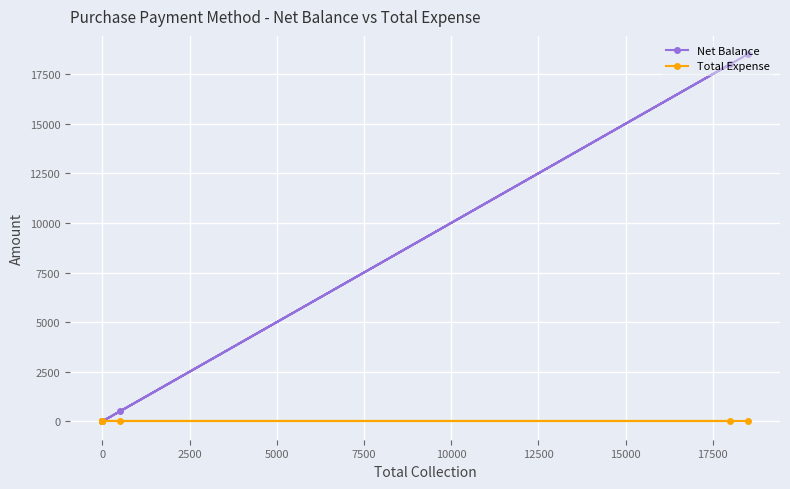

True or false: Total Expense and Net Balance cross at least once.

False